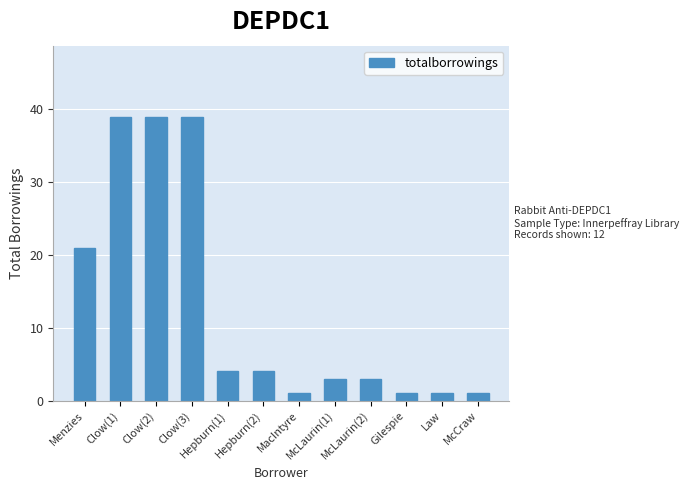

The chart shows a value of 13 at Menzies. True or false?

False